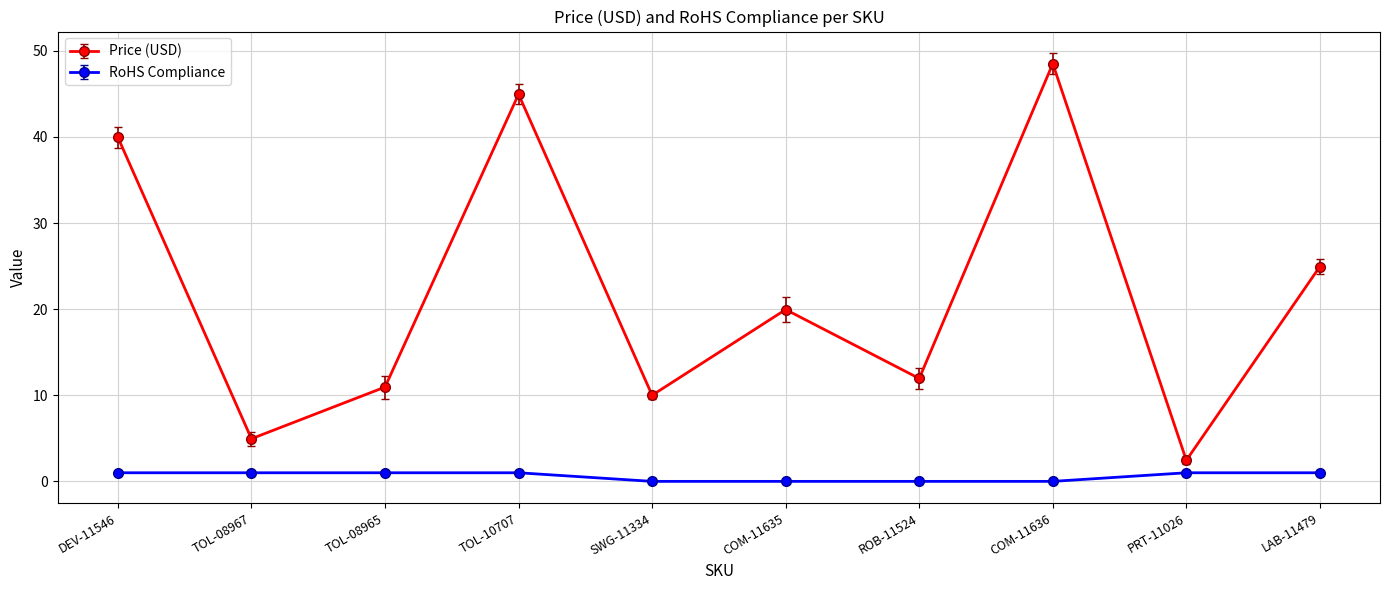

How many data points in Price (USD) are above 19?

5